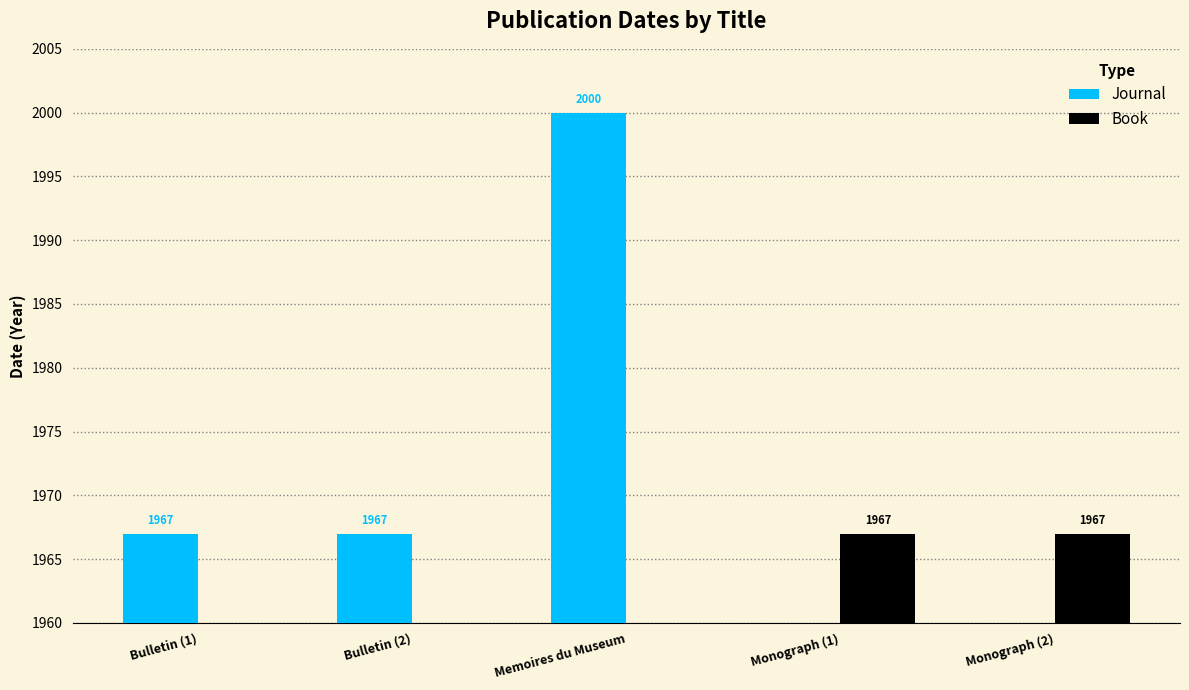

Rank the series by their average value, from highest to lowest.

Journal, Book